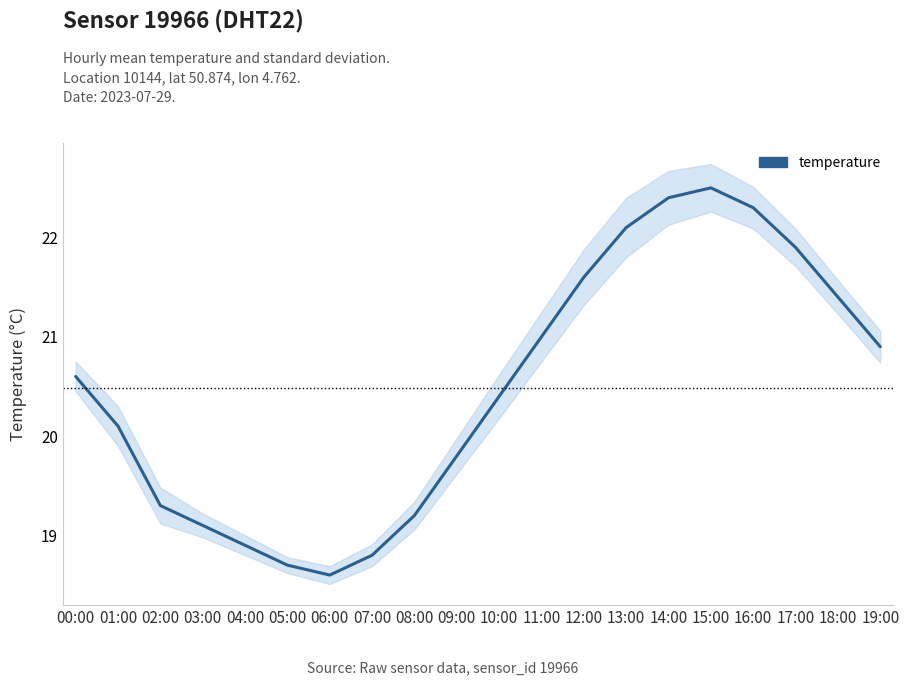

What value does the data have at 02:00?

19.3